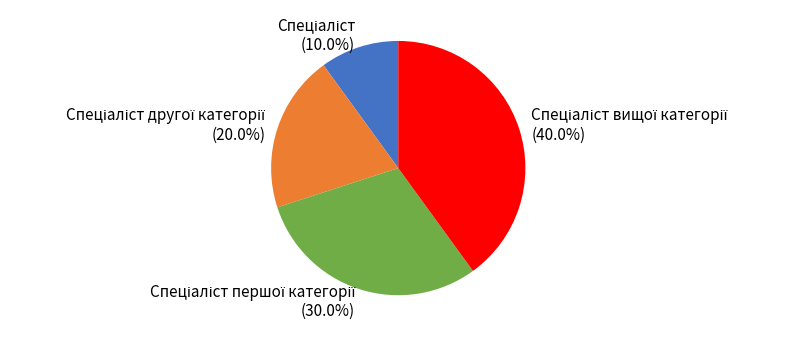

Is there any slice that represents more than half of the pie?

No